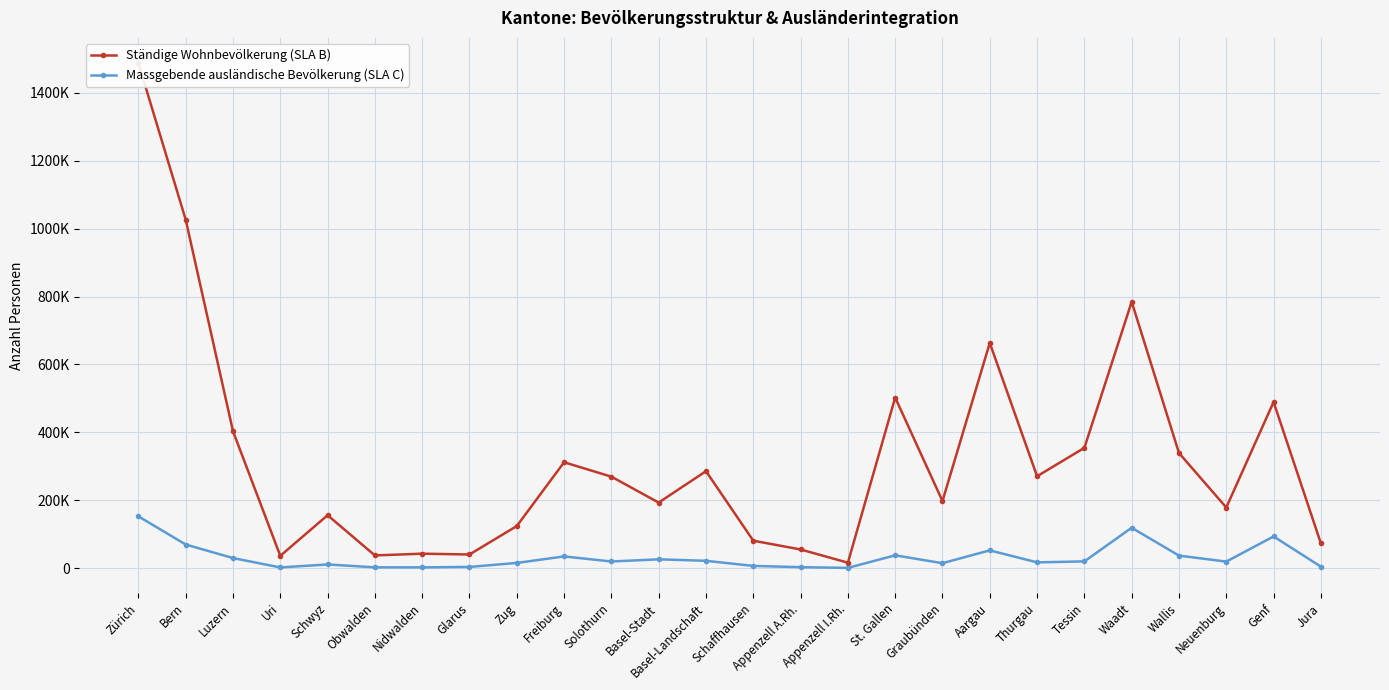

How many interior local valleys does the Ständige Wohnbevölkerung (SLA B) series have?

8